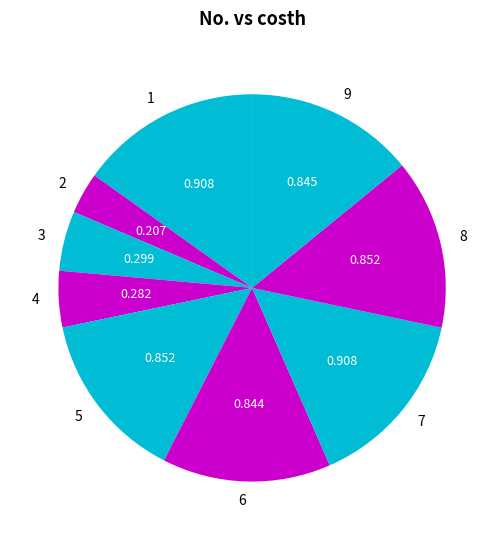

Is there a majority slice in this chart?

No